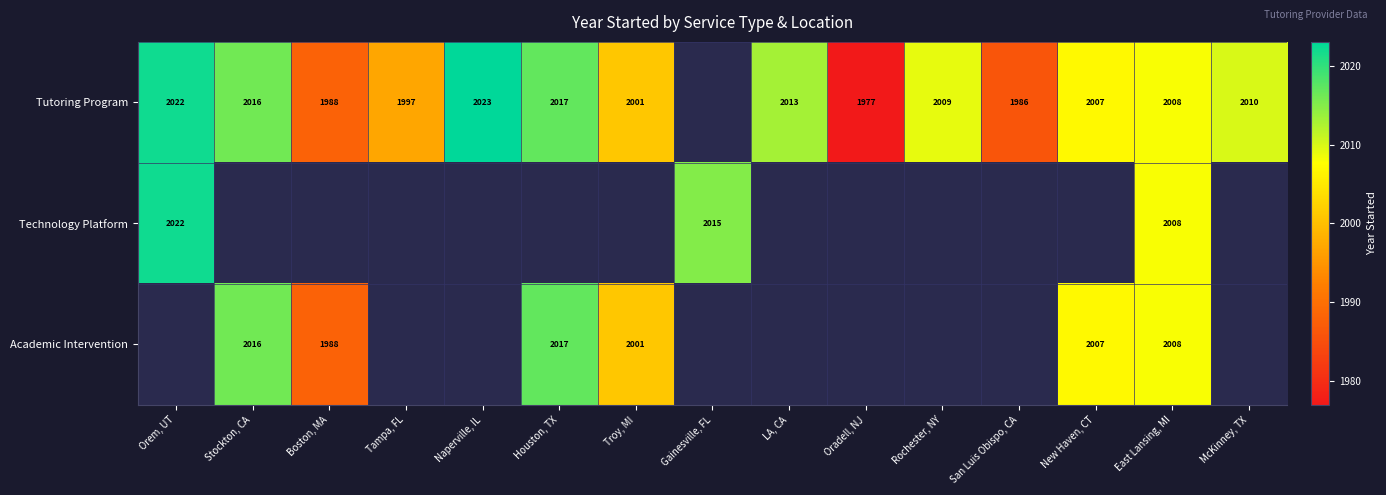

What is the minimum value shown in the chart?

1977.0